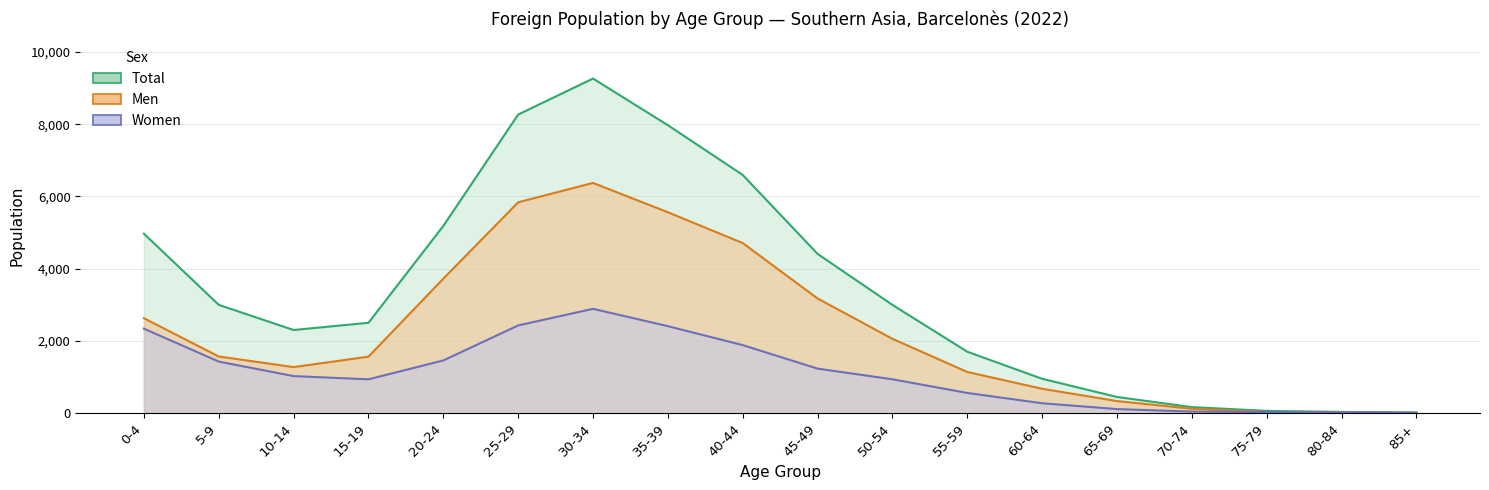

How many interior local peaks does the Total series have?

1